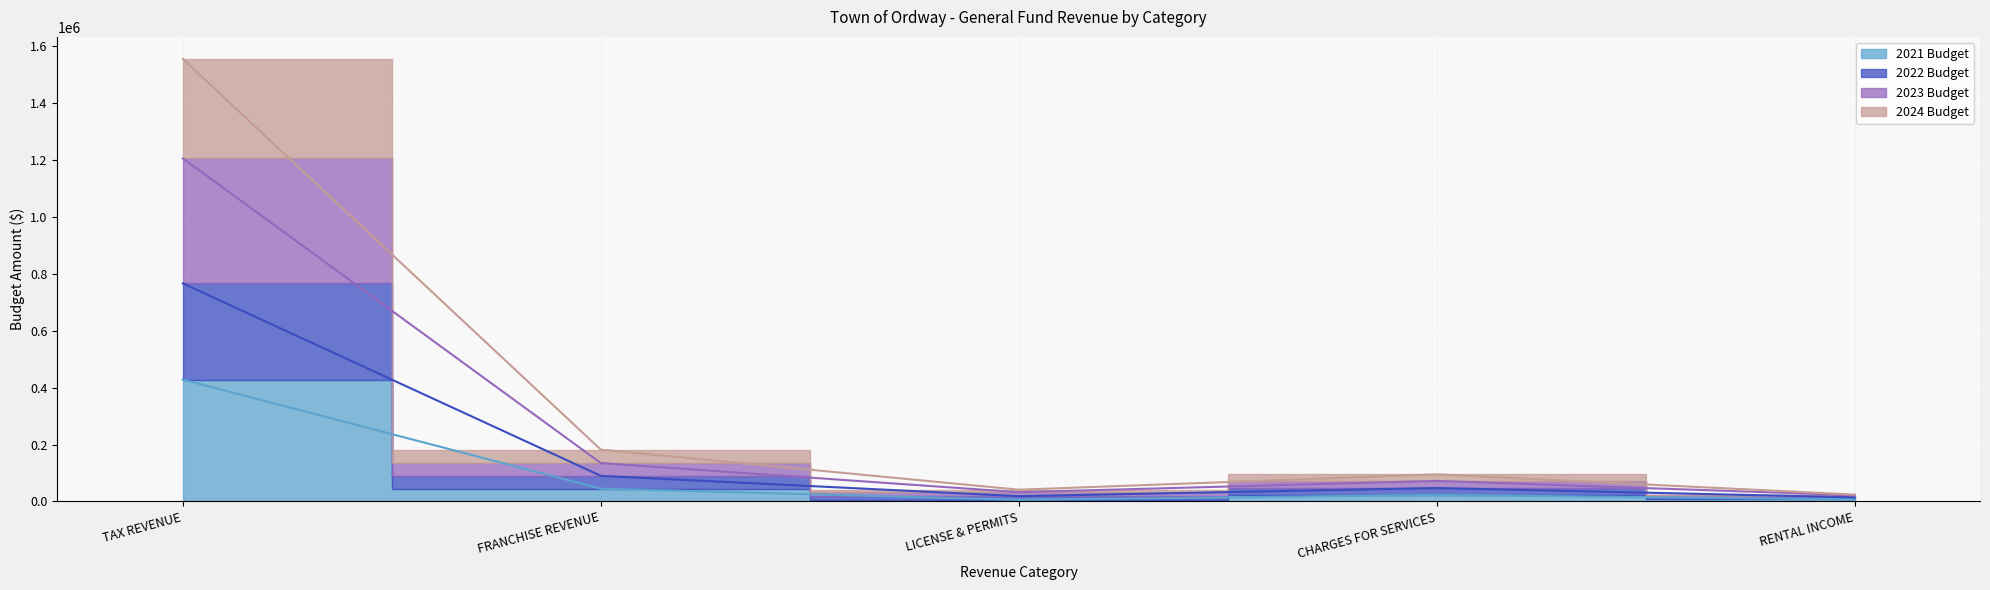

Rank the categories by 2024 Budget value from lowest to highest.

RENTAL INCOME, LICENSE & PERMITS, CHARGES FOR SERVICES, FRANCHISE REVENUE, TAX REVENUE